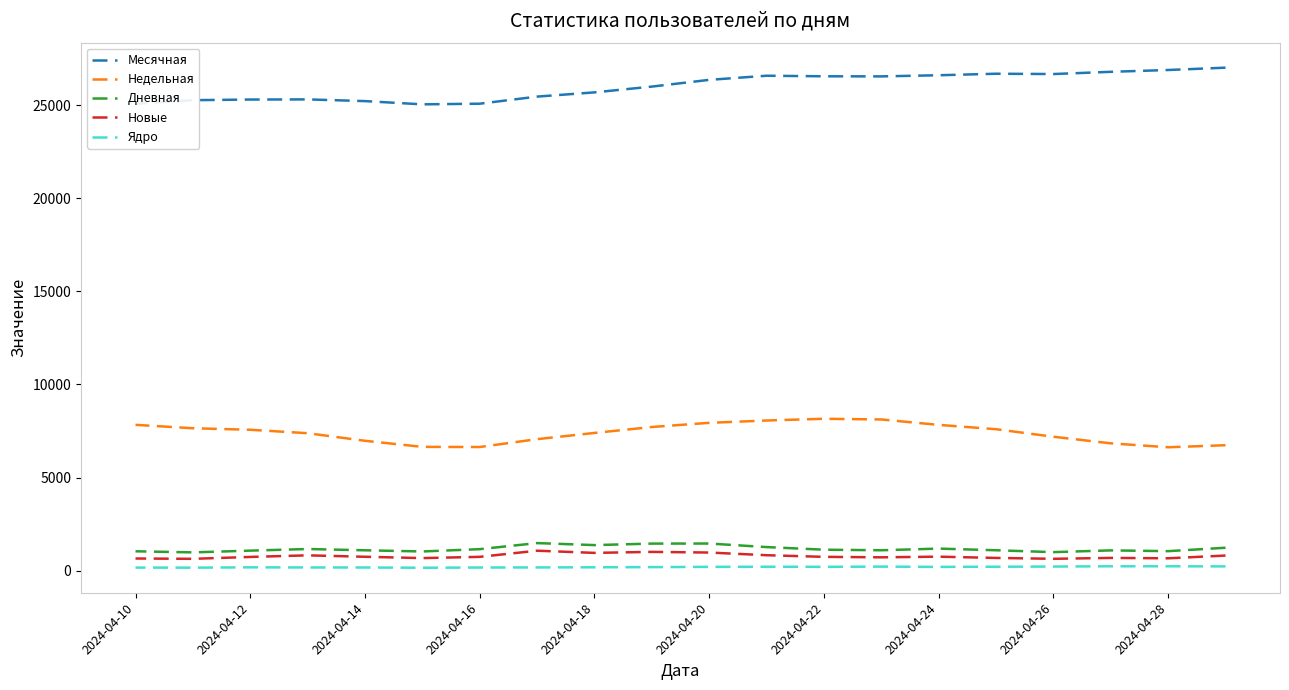

The value of Месячная at 2024-04-10 is 42689. True or false?

False